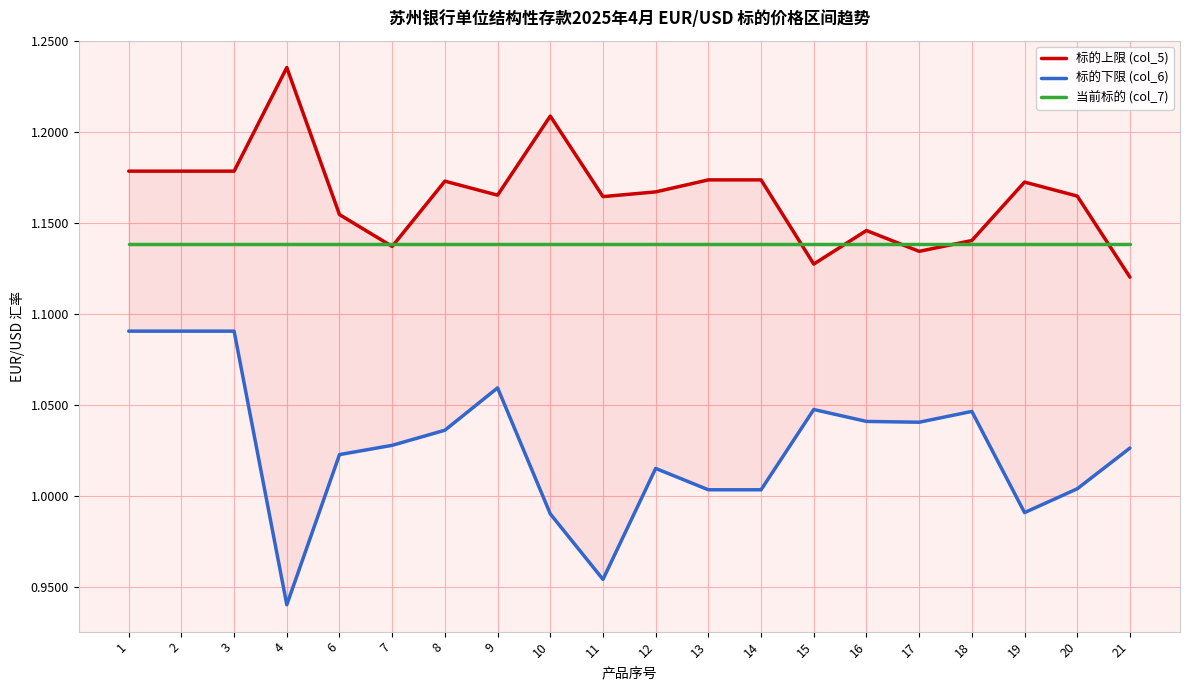

What is the difference between the highest and lowest values at 4?

0.3